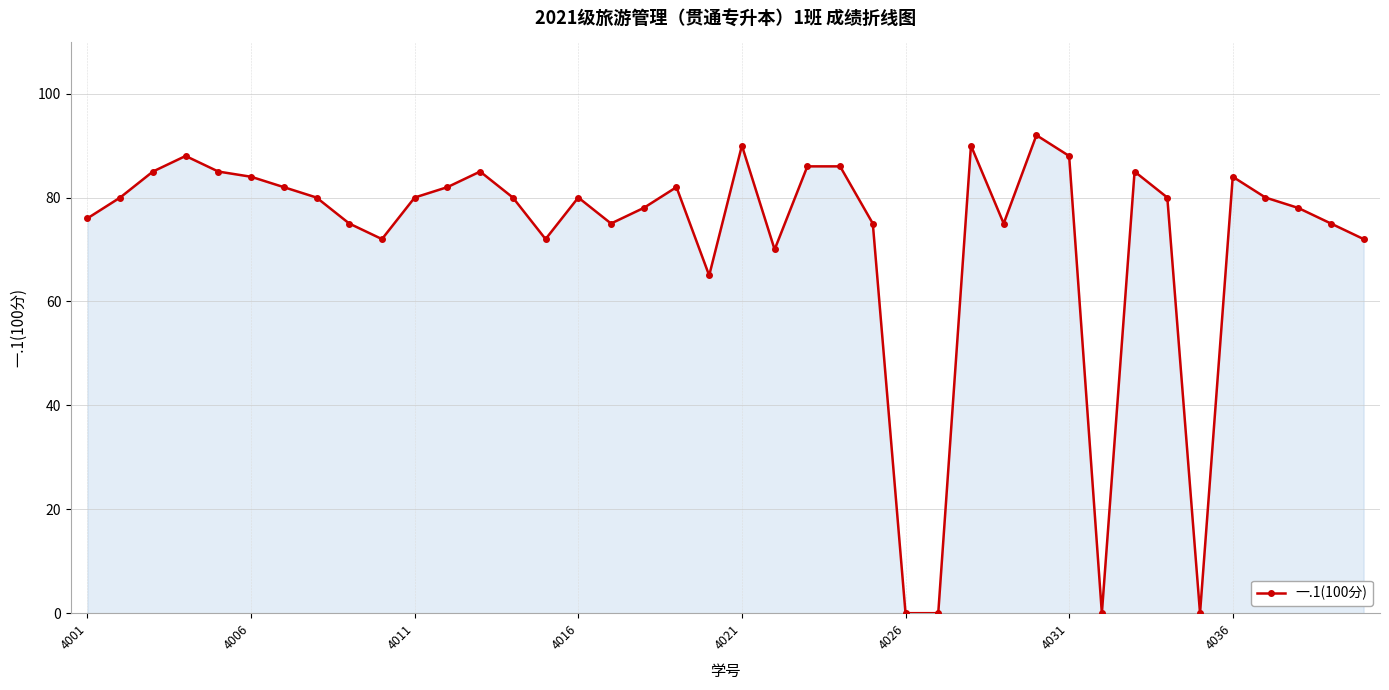

What is the difference between the maximum and minimum values?

92